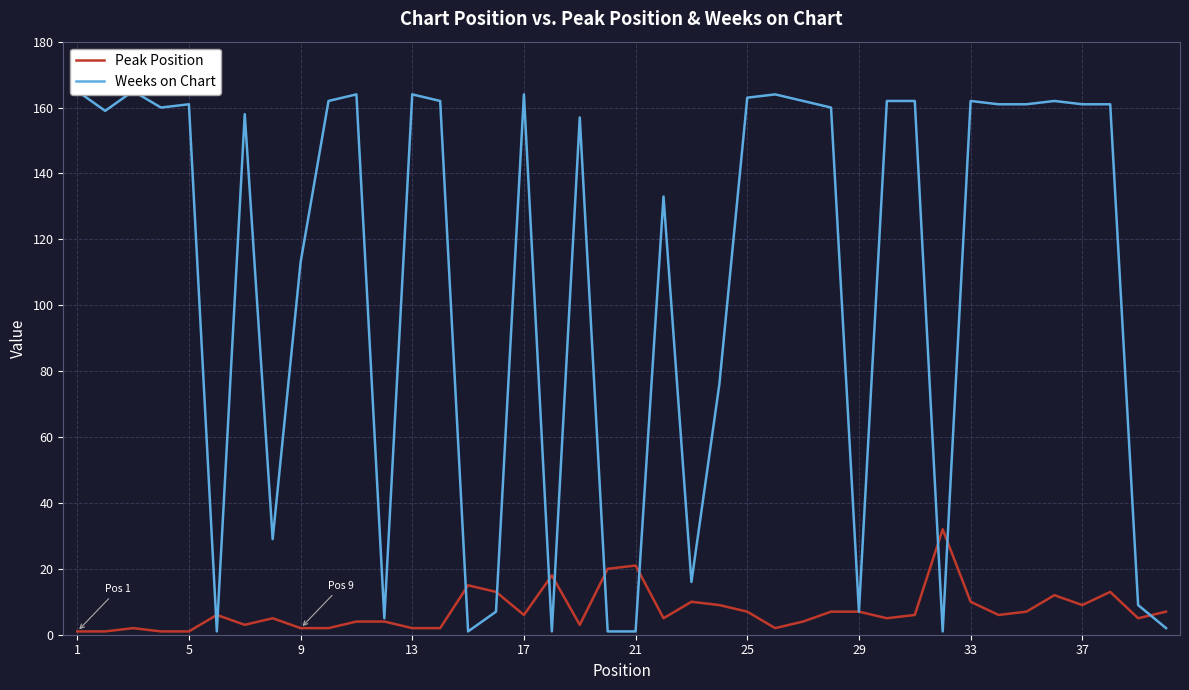

The Peak Position series shows 4 at 26. True or false?

True